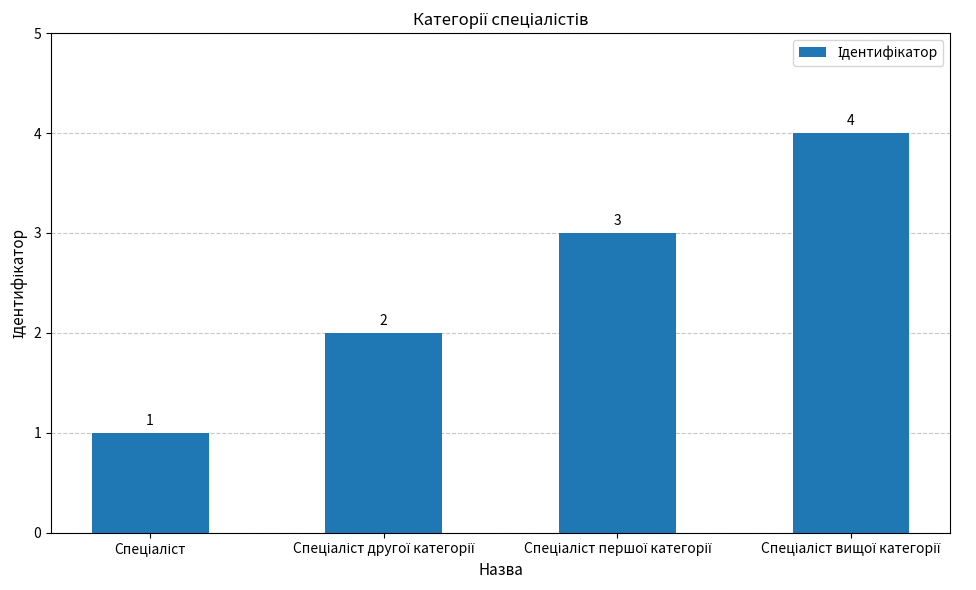

What is the maximum value shown in the chart?

4